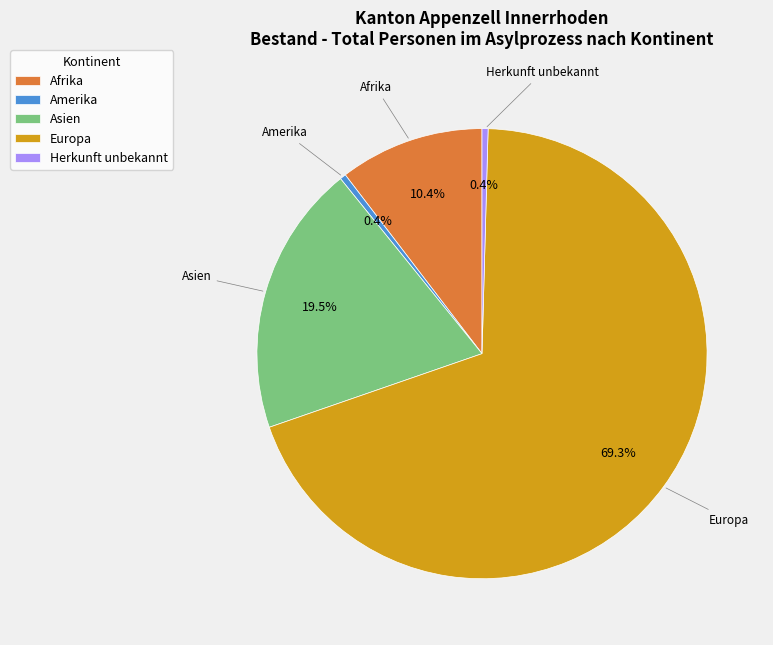

To the nearest percent, what is the difference between the Asien and Europa slice percentages?

50%